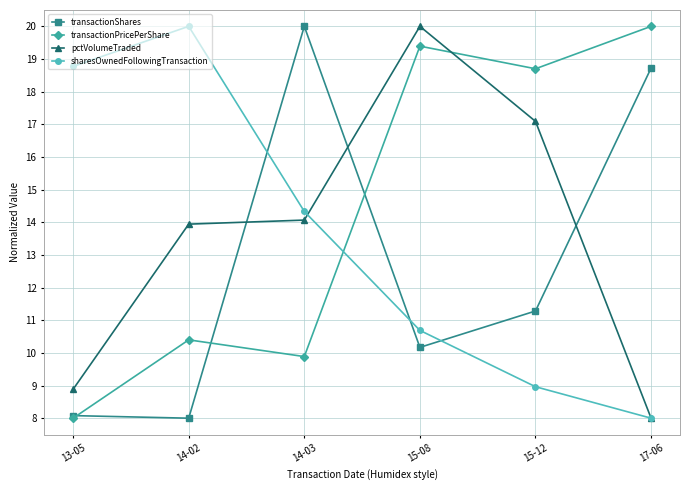

What is the spread (max minus min) of values at 14-02?

12.0